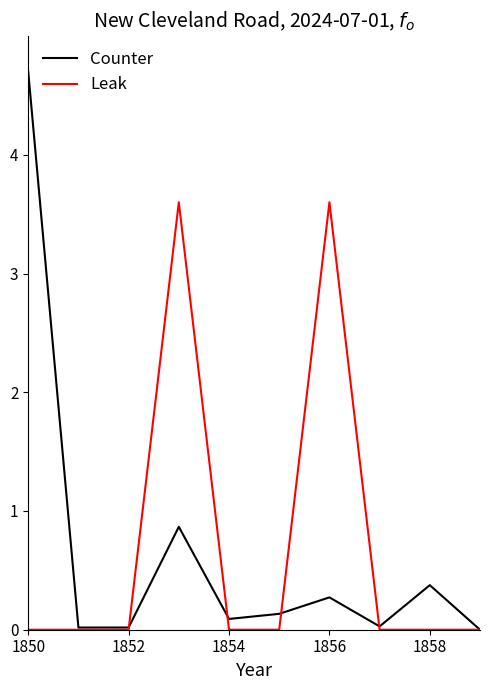

Which series has the largest range (max minus min)?

Counter